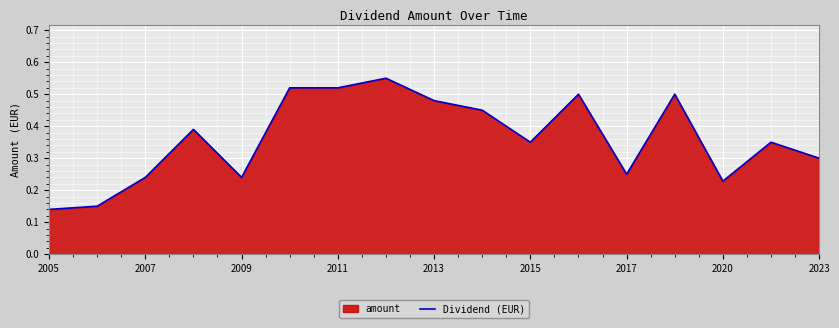

True or false: the data shows 0.1 at 2015.

False